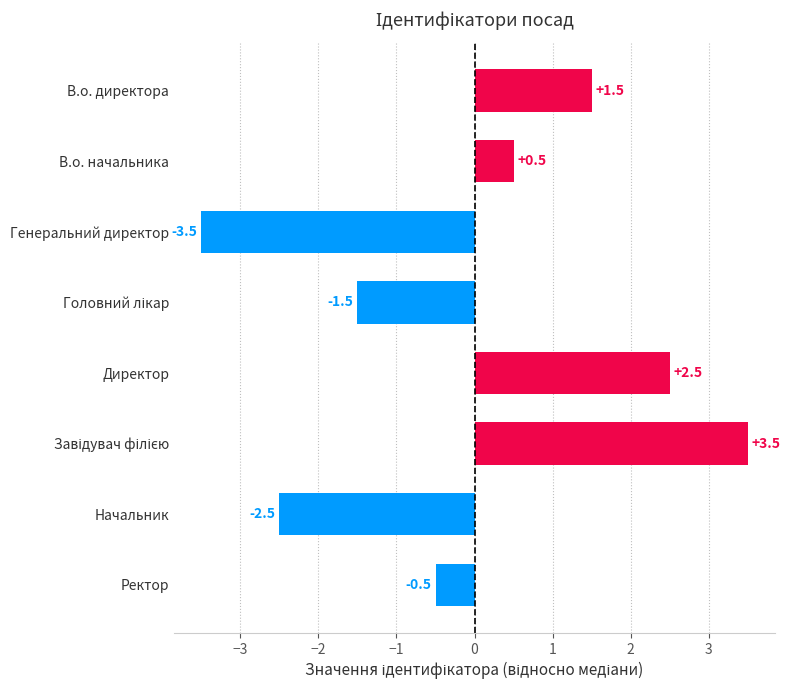

Is it true that the value at Директор is 2.5?

True